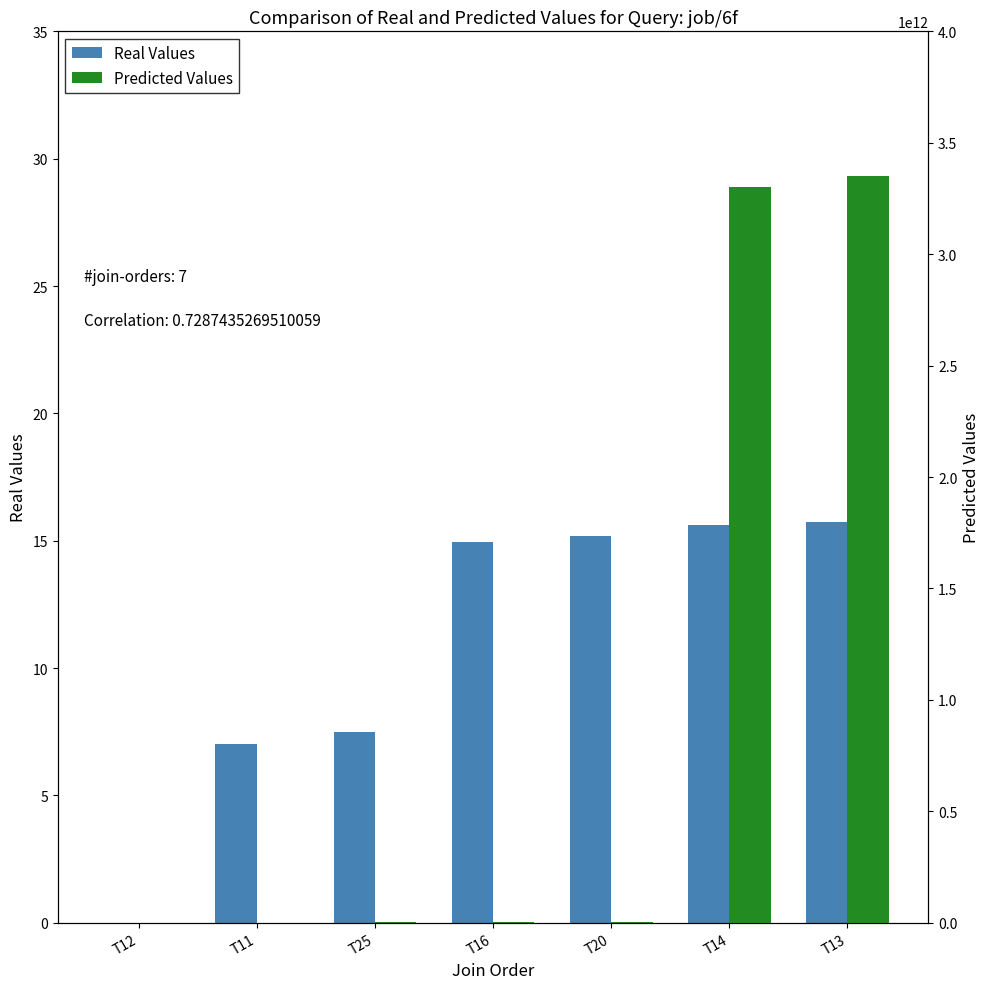

Which series has the largest total across all categories?

Predicted Values